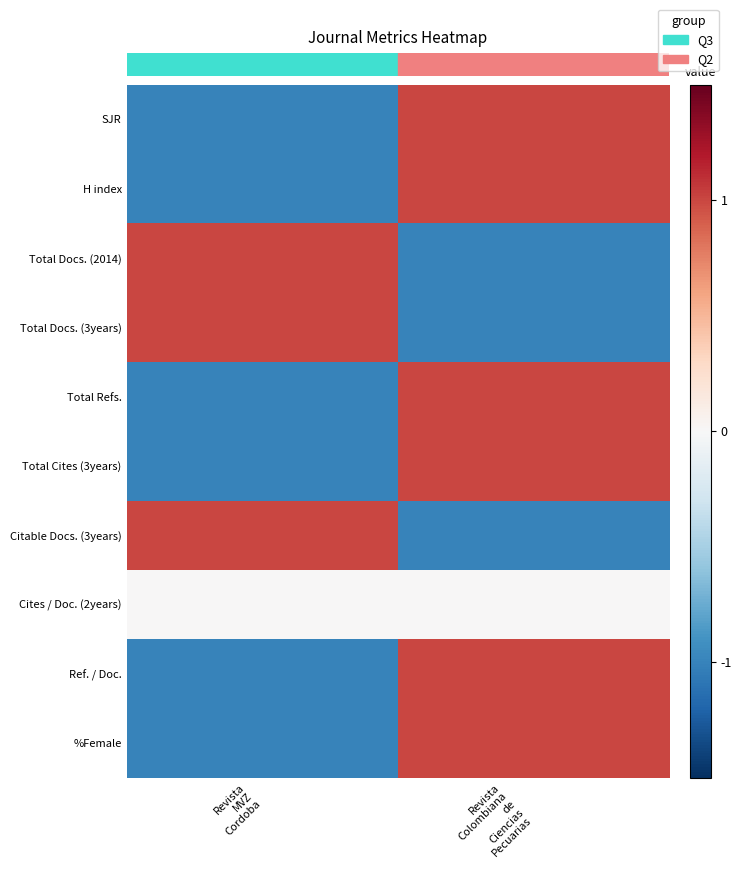

Which series has the widest spread of values?

SJR